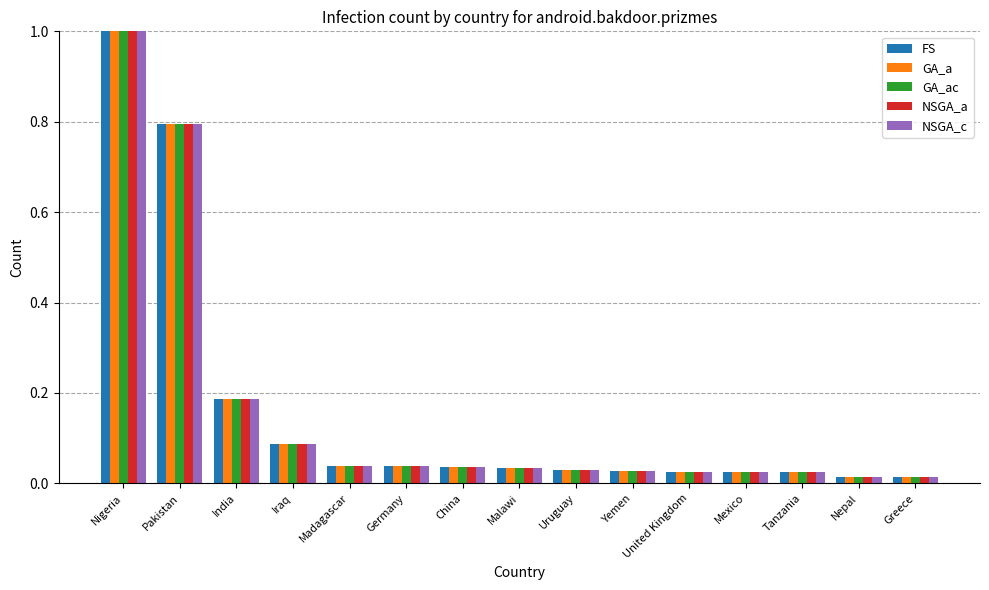

Is the value of NSGA_a at Uruguay greater than the value of NSGA_c at India?

No